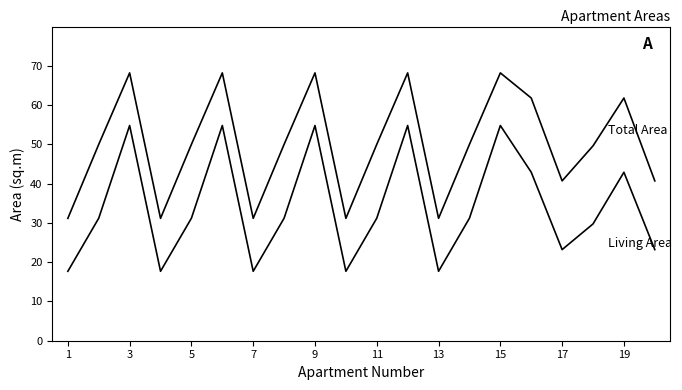

How many lines are shown in the chart?

2